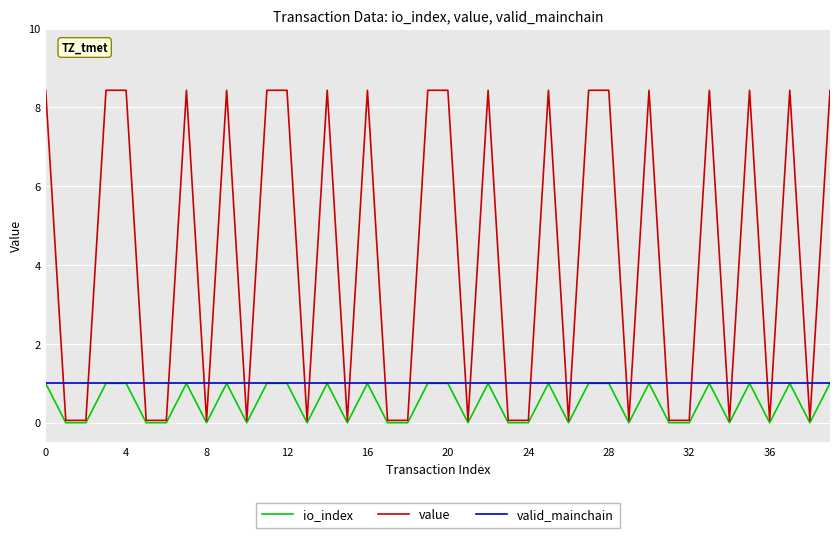

True or false: value and valid_mainchain intersect in this chart.

True